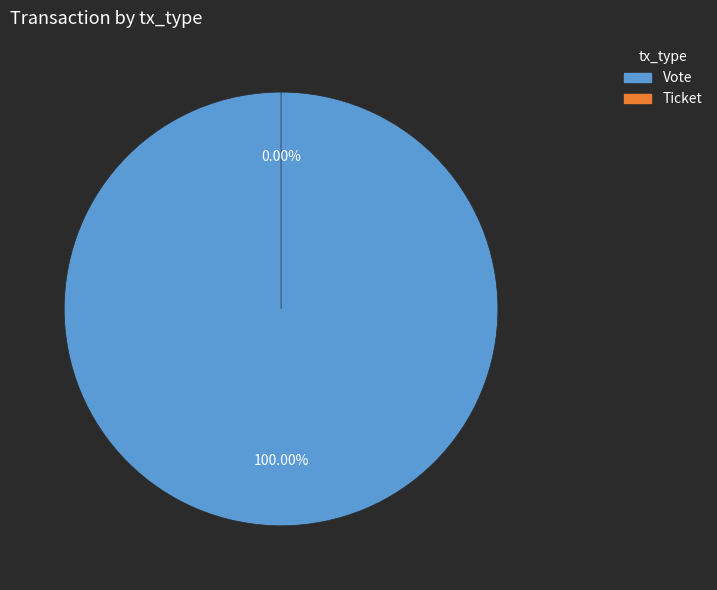

Combined, do Ticket and Vote account for over 50%?

Yes